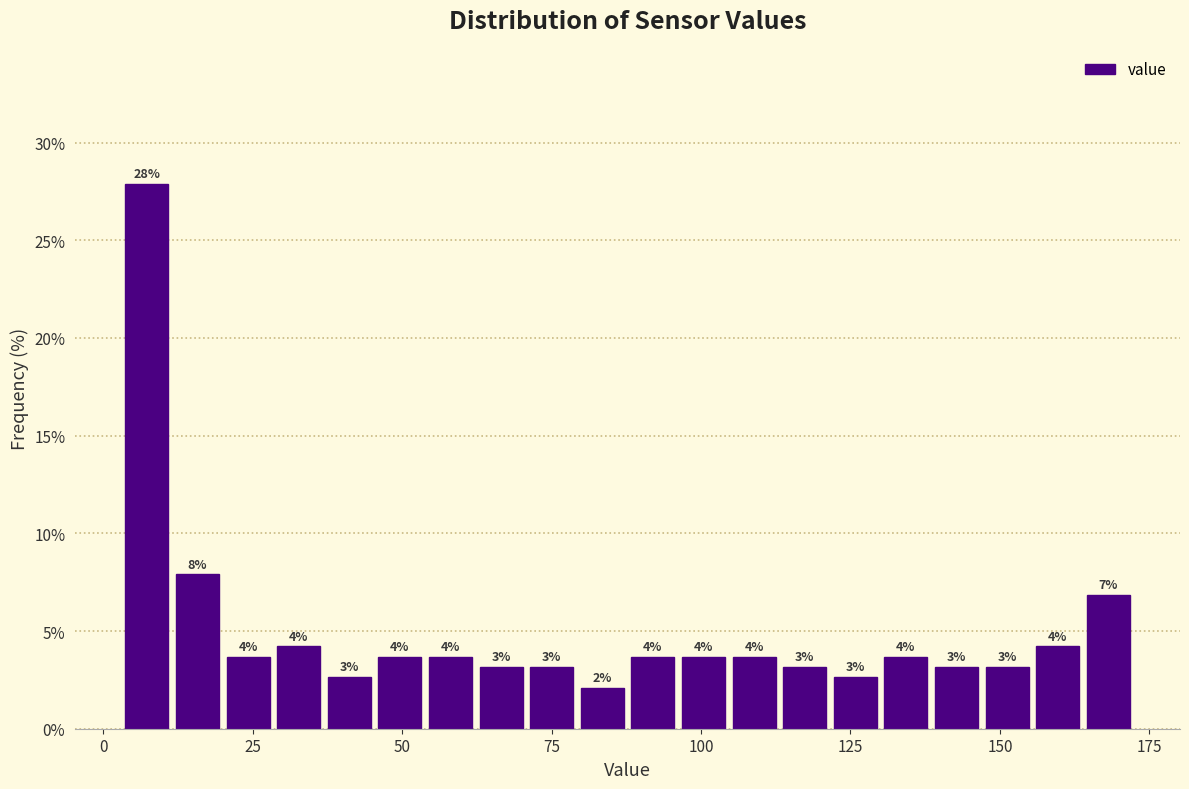

Around what value on the x-axis is the tallest bar? Give the approximate position of its centre, as read against the axis.

5